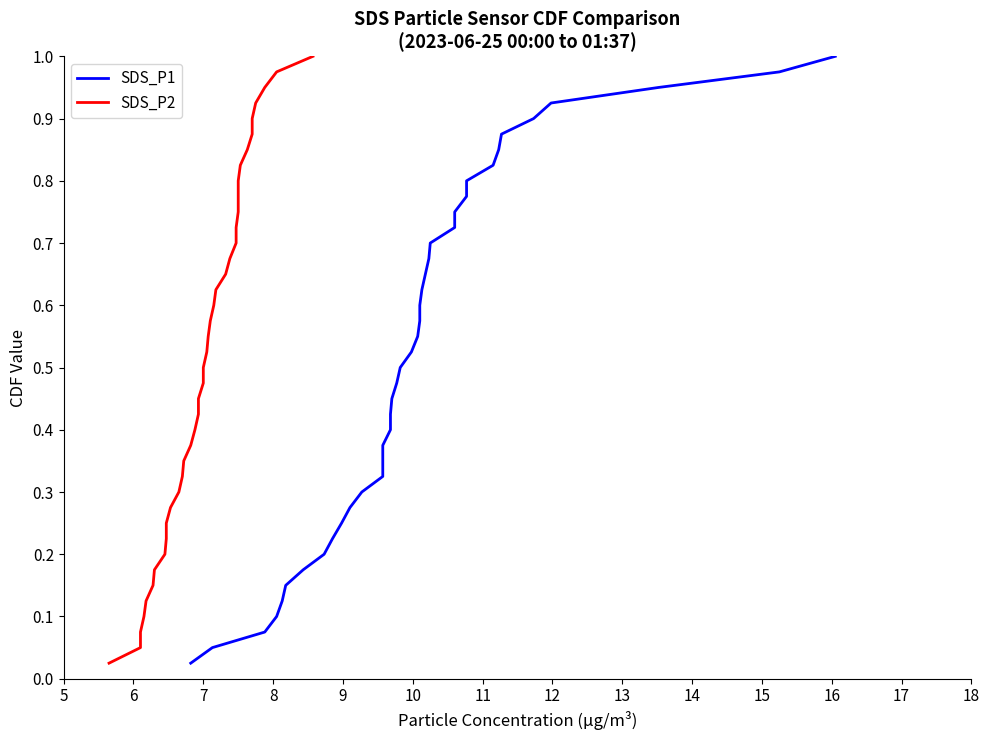

True or false: SDS_P1 and SDS_P2 intersect in this chart.

False